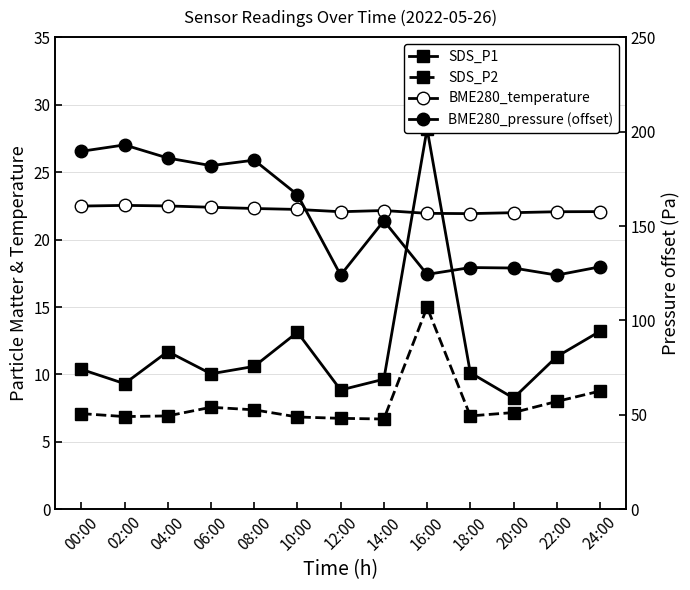

Which label corresponds to the smallest value in the chart?

14:00